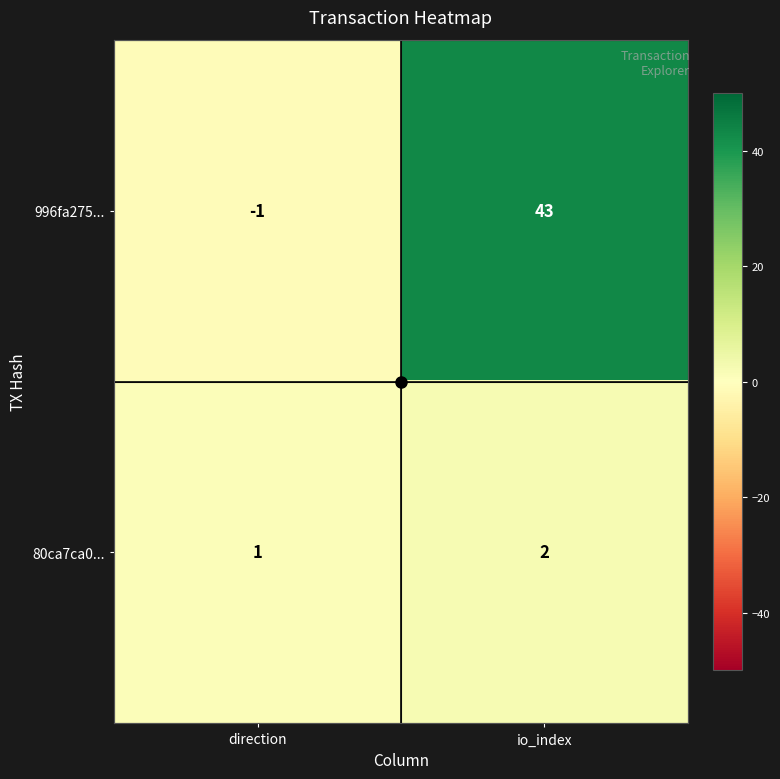

Where is 996fa275... nearest to the value 21?

direction